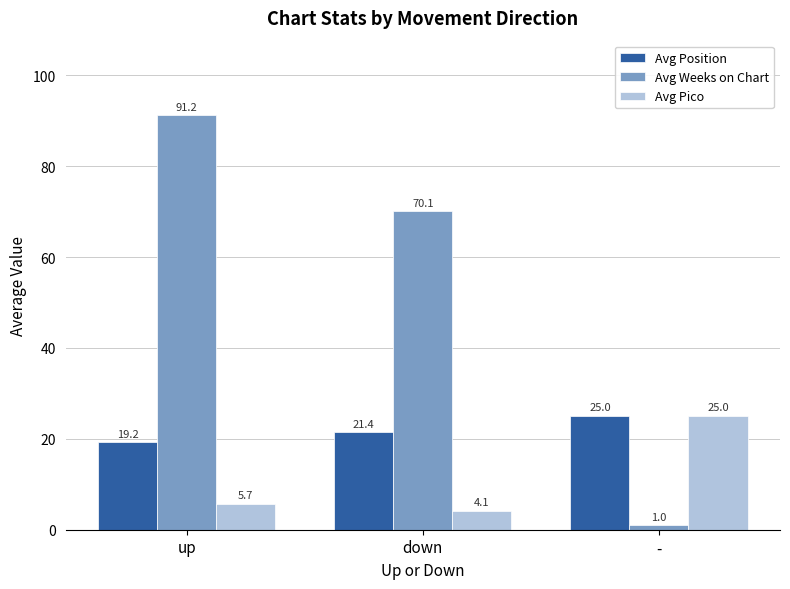

Which series has the largest total across all categories?

Avg Weeks on Chart